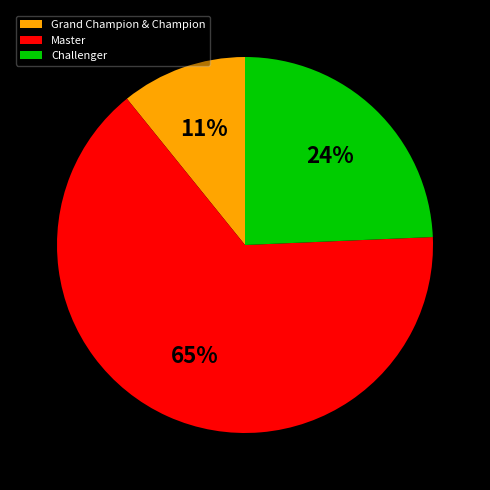

What percentage is the Challenger slice, to the nearest percent?

24%